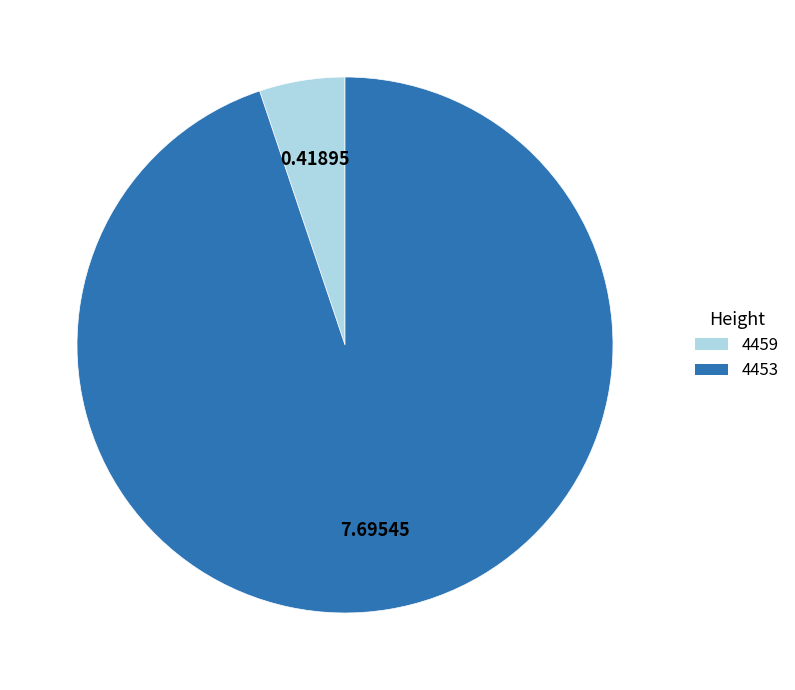

Which slice is the smallest?

4459